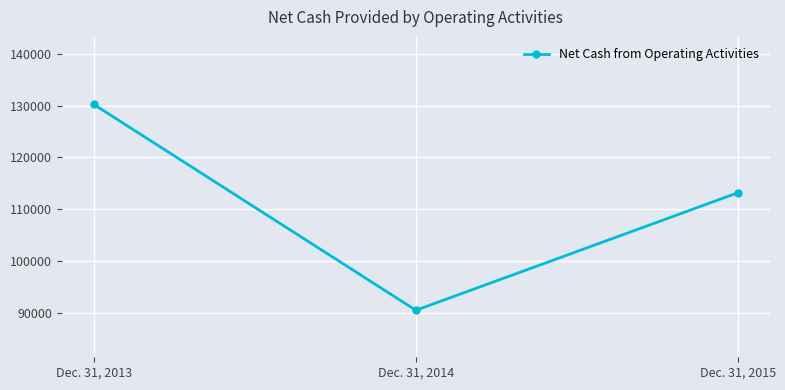

True or false: the data shows 113202 at Dec. 31, 2015.

True